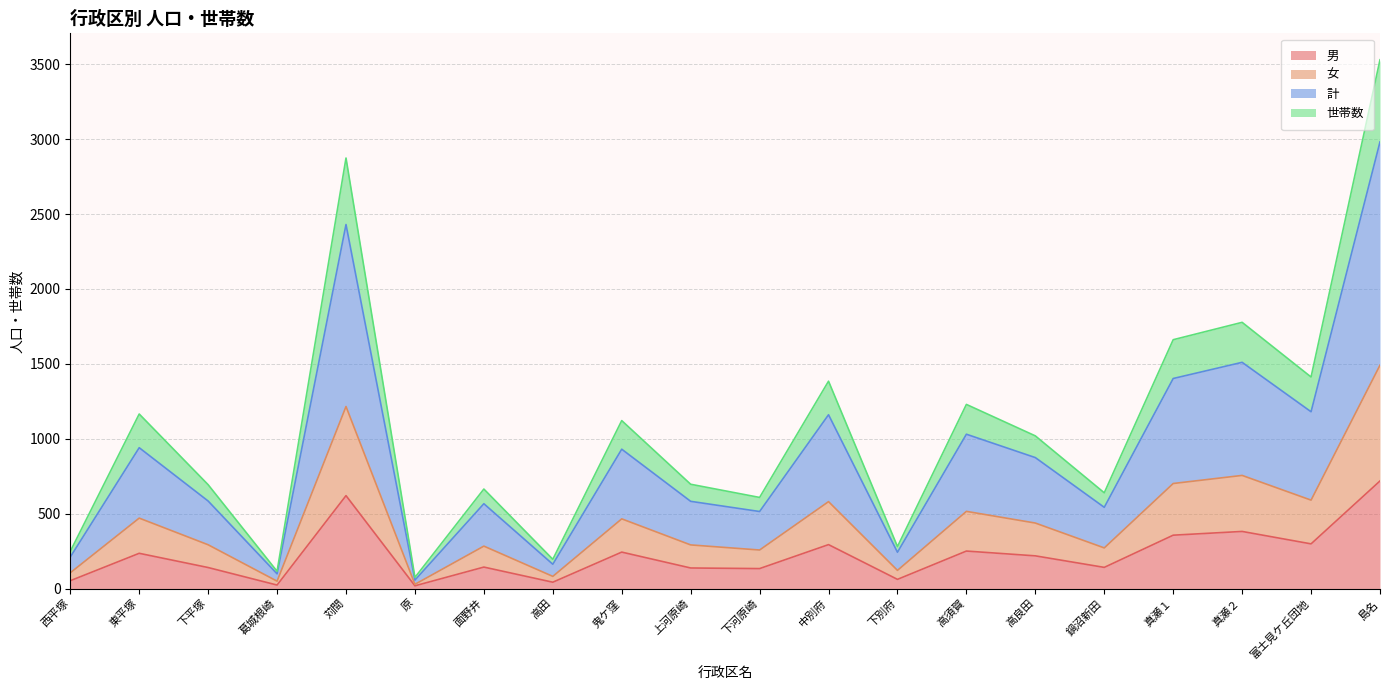

What is the minimum value shown in the chart?

18